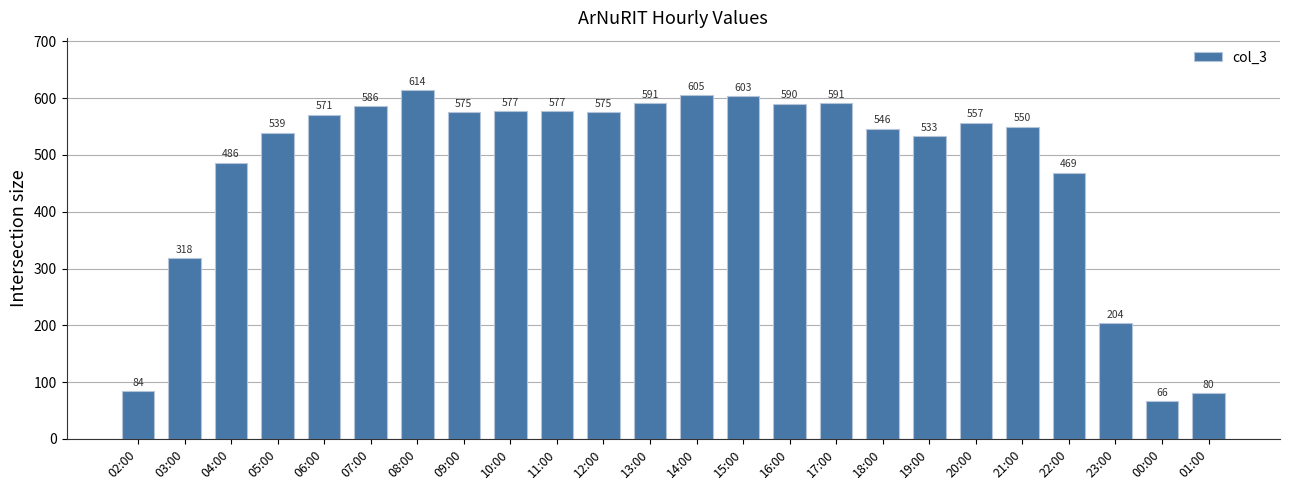

What is the greatest value displayed?

614